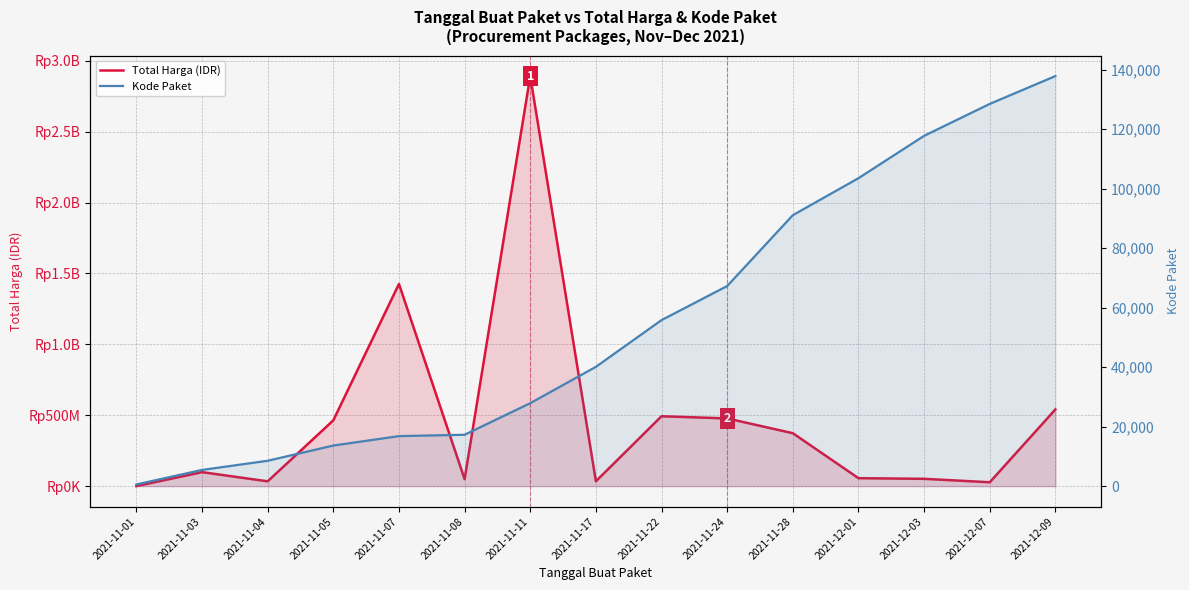

True or false: Total Harga (IDR) has a value of 493000000 at 2021-11-22.

True